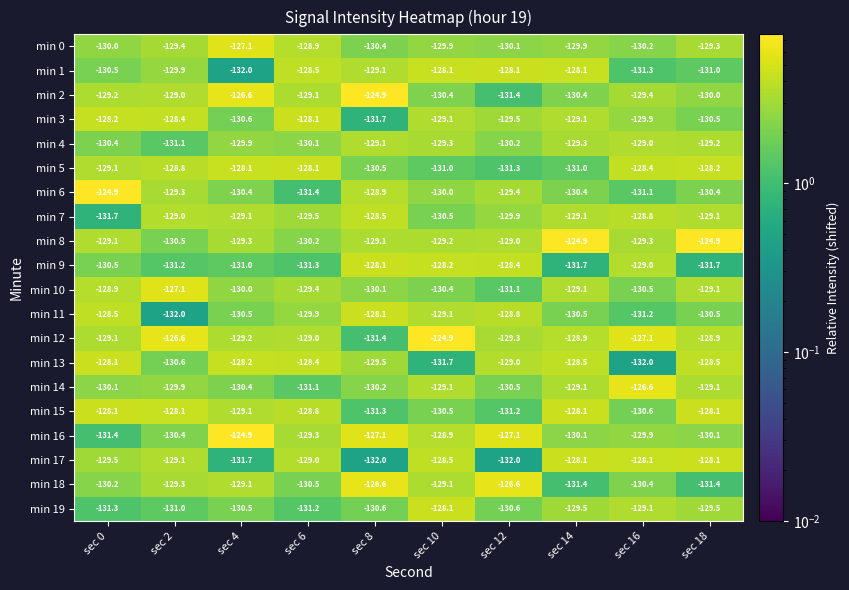

What is the total value across all series at sec 10?

-2586.0